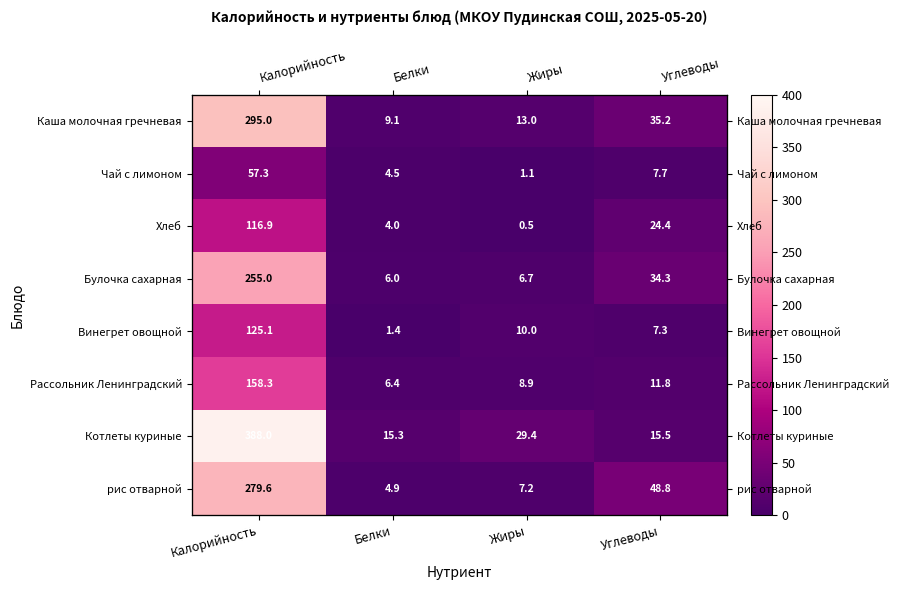

At which label does Рассольник Ленинградский first exceed 11?

Калорийность